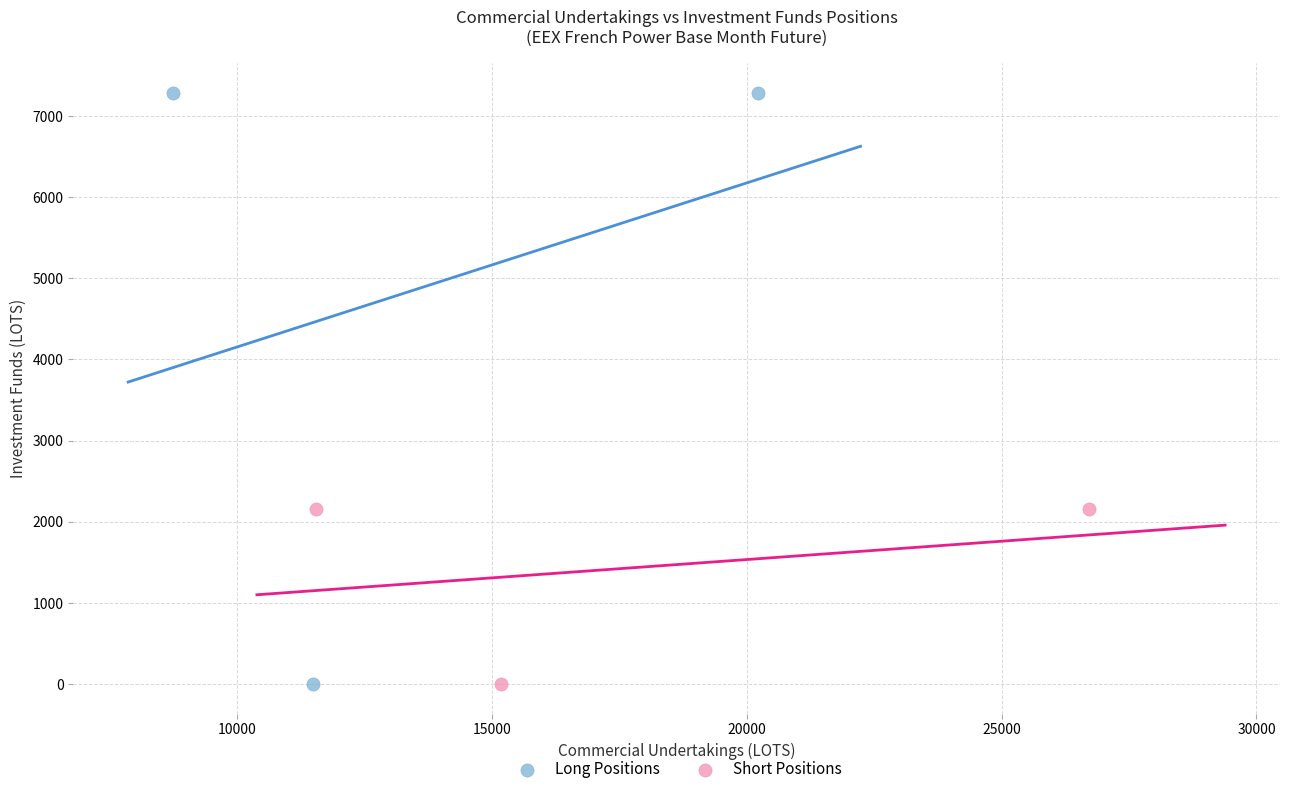

What are all the series names shown in the legend?

Long Positions, Short Positions